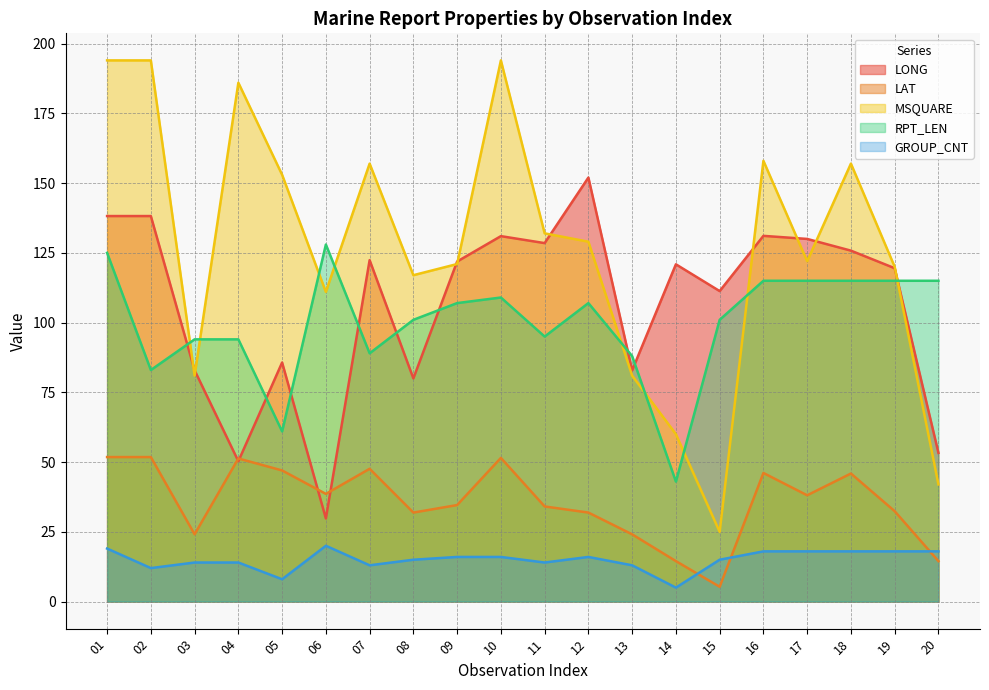

Reading right to left, extract all data points from this chart.

LONG: 53.3	119.5	125.8	130.0	131.1	111.3	120.9	82.9	152.0	128.5	131.0	121.9	80.0	122.4	29.8	85.7	50.3	82.9	138.2	138.2
LAT: 14.5	32.4	45.9	38.1	46.1	5.3	14.5	24.1	31.9	34.1	51.5	34.6	31.9	47.6	38.6	47.0	51.3	24.1	51.8	51.8
MSQUARE: 42.0	120.0	157.0	122.0	158.0	25.0	60.0	81.0	129.0	132.0	194.0	121.0	117.0	157.0	111.0	153.0	186.0	81.0	194.0	194.0
RPT_LEN: 115.0	115.0	115.0	115.0	115.0	101.0	43.0	88.0	107.0	95.0	109.0	107.0	101.0	89.0	128.0	61.0	94.0	94.0	83.0	125.0
GROUP_CNT: 18.0	18.0	18.0	18.0	18.0	15.0	5.0	13.0	16.0	14.0	16.0	16.0	15.0	13.0	20.0	8.0	14.0	14.0	12.0	19.0